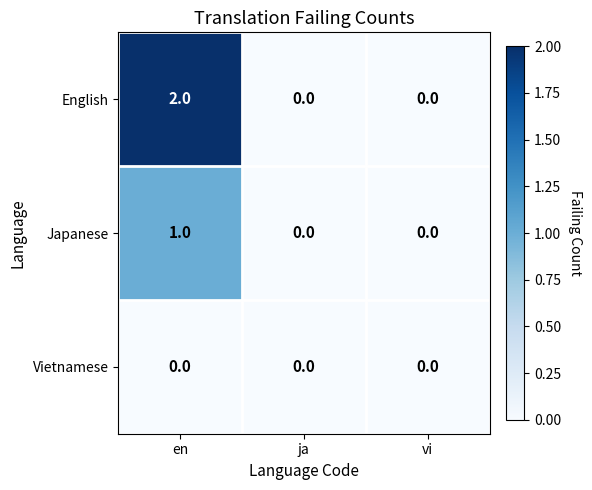

At en, list the series in order from smallest to largest.

Vietnamese, Japanese, English